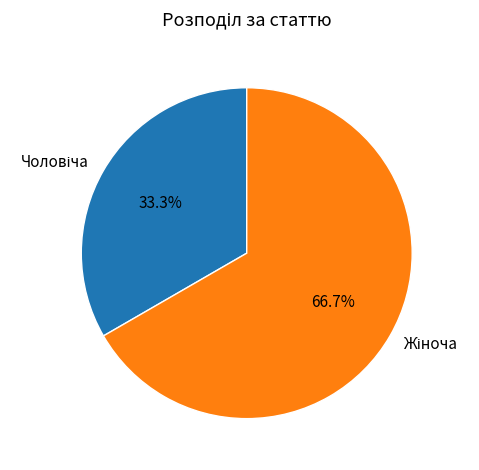

To the nearest percent, what is the average slice percentage?

50%